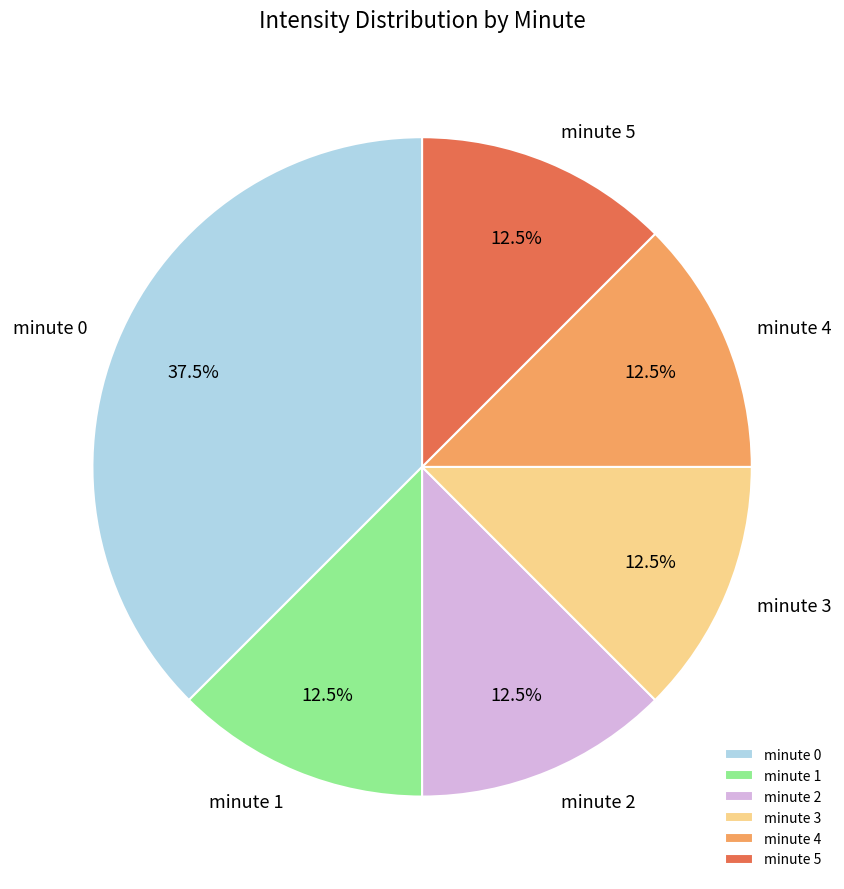

What is the largest slice in the pie chart?

minute 0